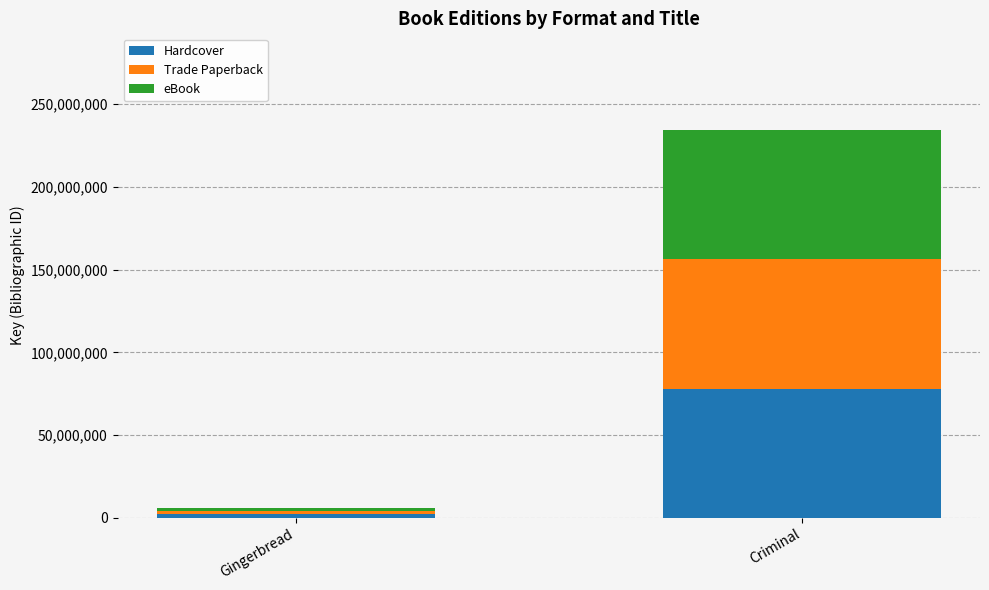

What is the sum of all Hardcover values?

80043454